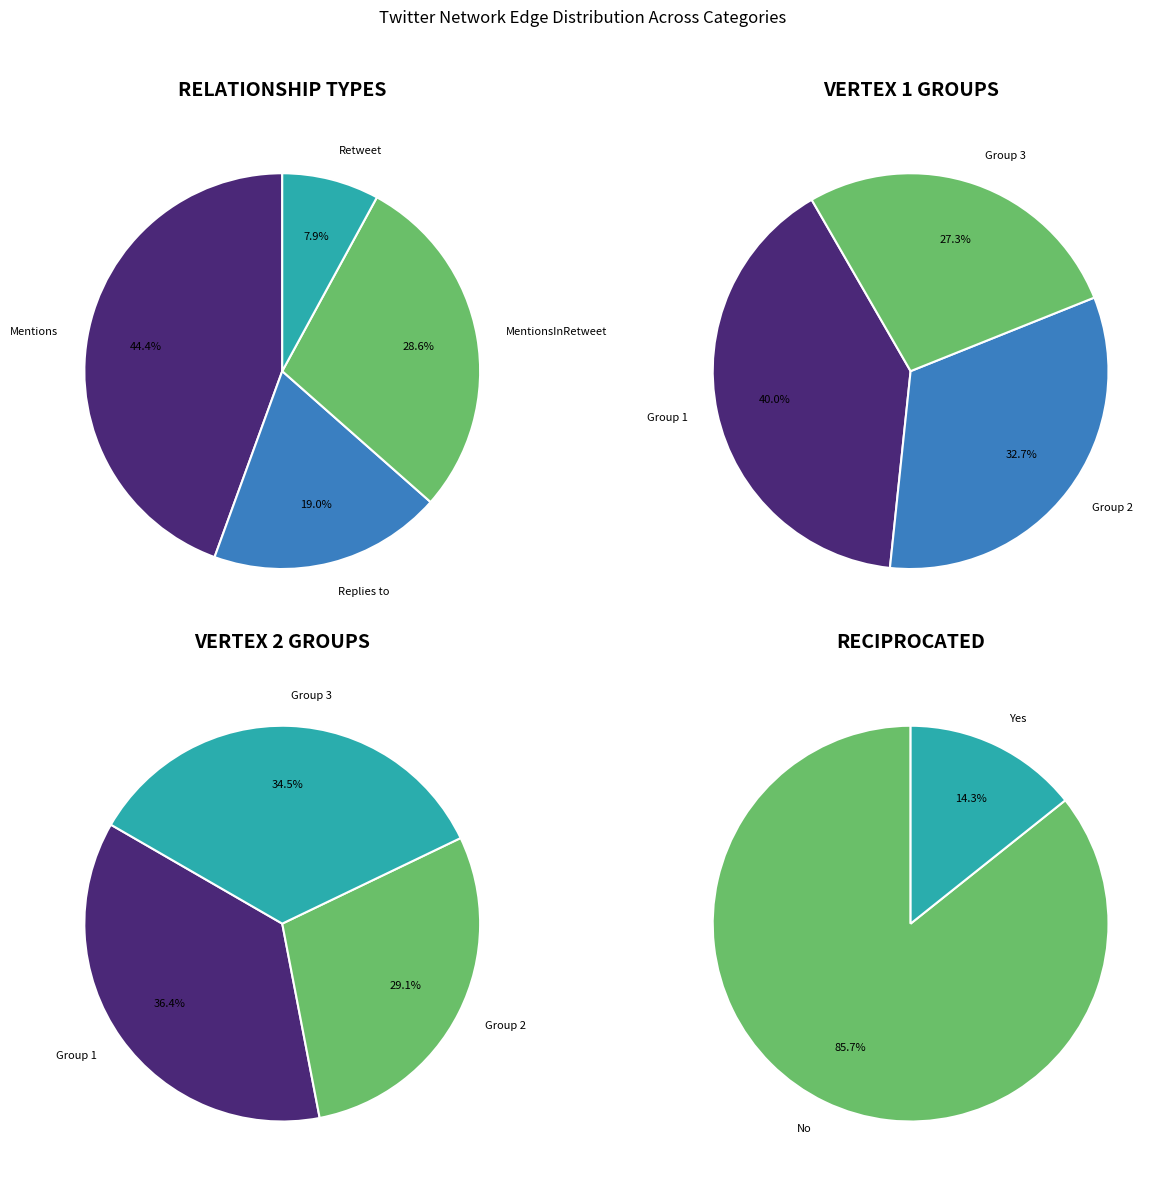

What is the largest slice in the pie chart?

Mentions